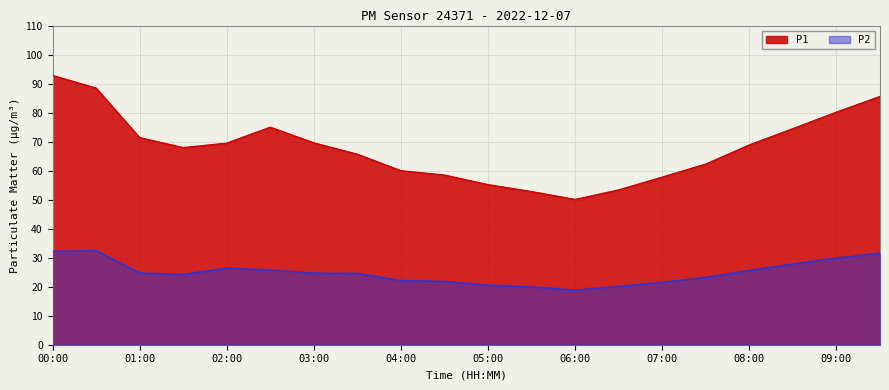

Reading left to right, what are all the values shown in this chart?

P1: 92.8	88.5	71.4	68.0	69.5	75.0	69.6	65.7	60.0	58.5	55.2	52.8	50.1	53.4	57.8	62.3	68.9	74.5	80.2	85.6
P2: 32.2	32.4	24.7	24.2	26.4	25.7	24.7	24.6	22.1	21.8	20.5	19.9	18.8	20.1	21.5	23.2	25.6	27.8	29.9	31.5